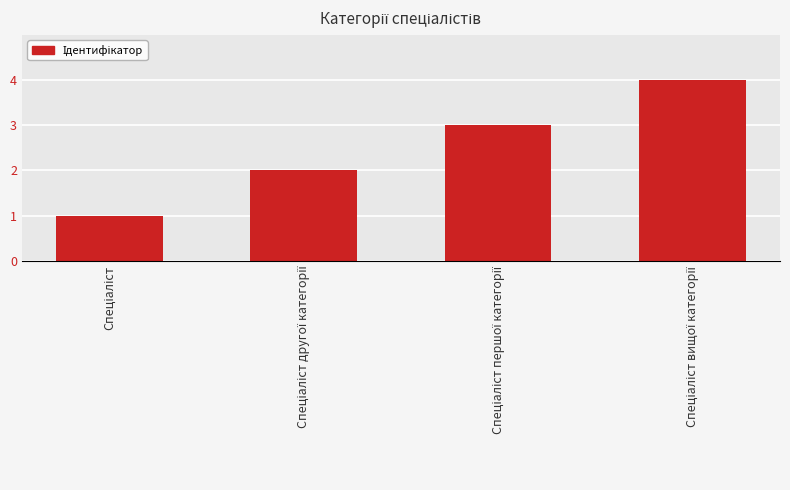

What is the maximum value shown in the chart?

4